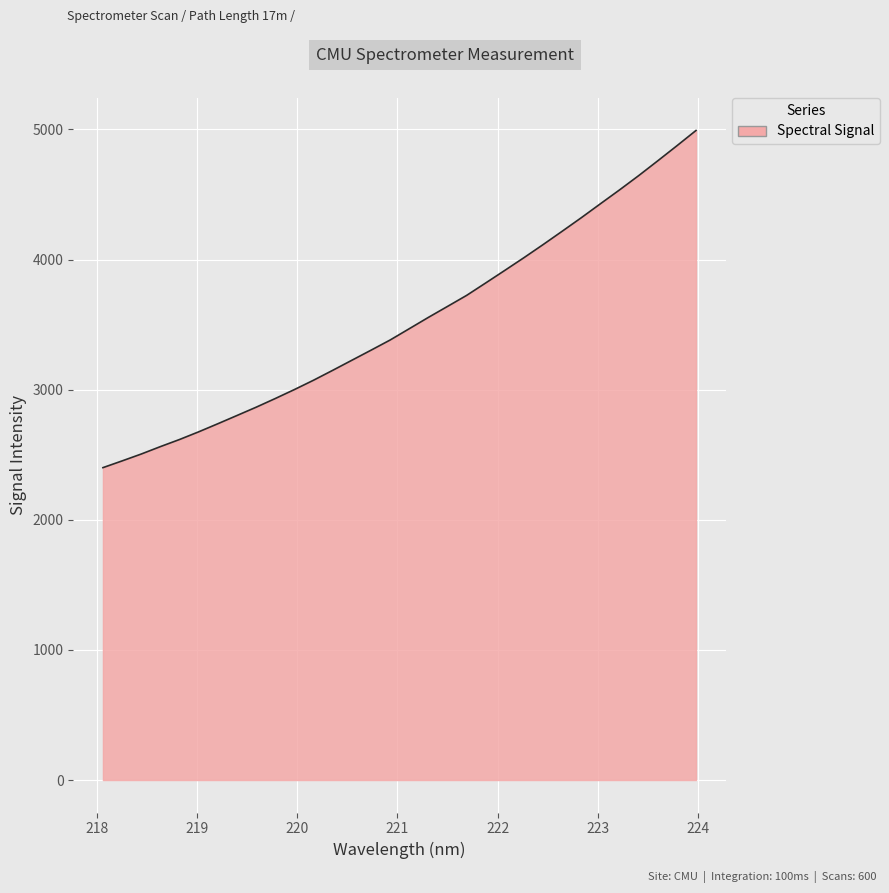

What is the maximum value shown in the chart?

4992.4